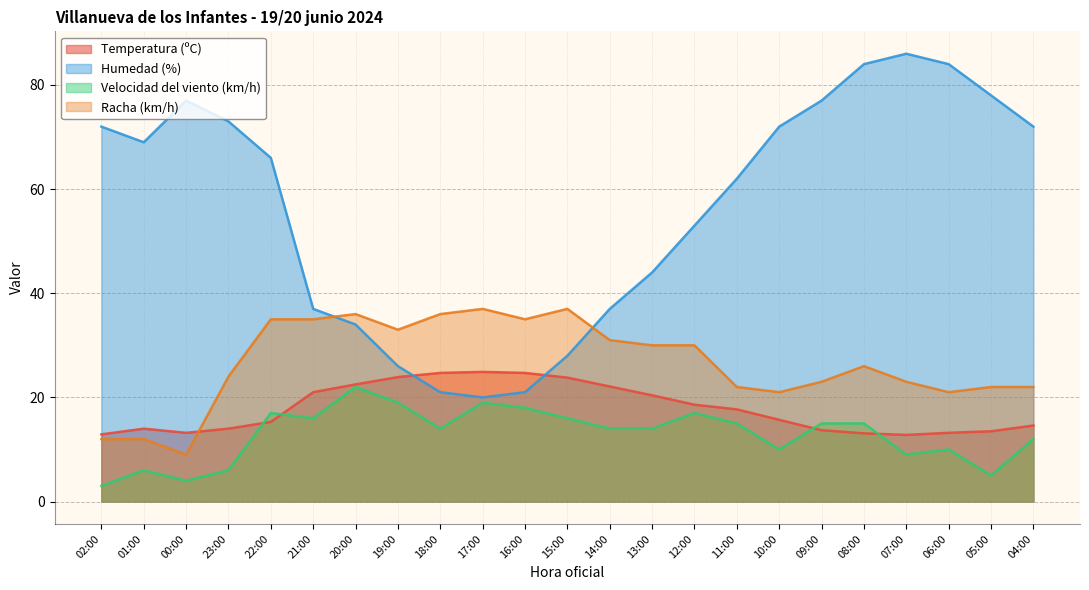

How many interior local peaks does the Velocidad del viento (km/h) series have?

6